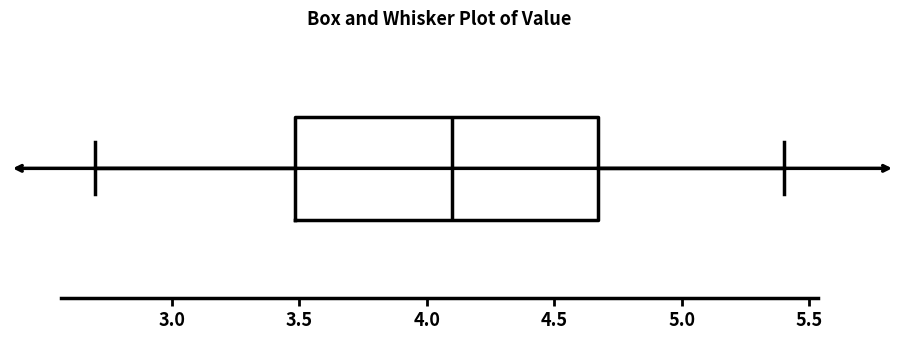

Transcribe this box plot: give where the median line is, the range the box spans, and where the two whiskers end, as read against the x-axis. The values are not printed on the chart, so give them approximately, as read against the axis.

median 4.10, box 3.50 to 4.65, whiskers 2.70 to 5.40